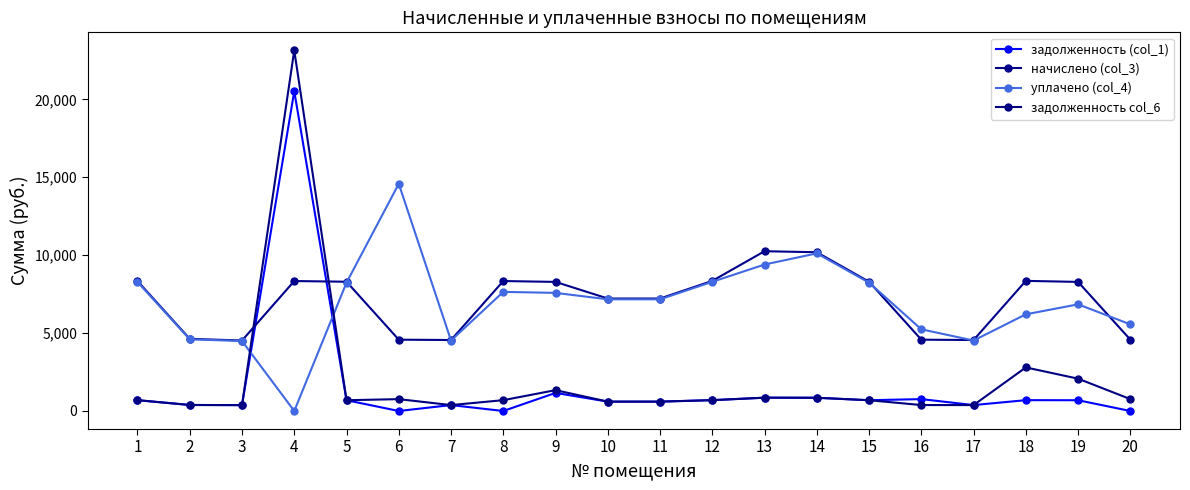

Is this an area chart (filled region under the line)?

No